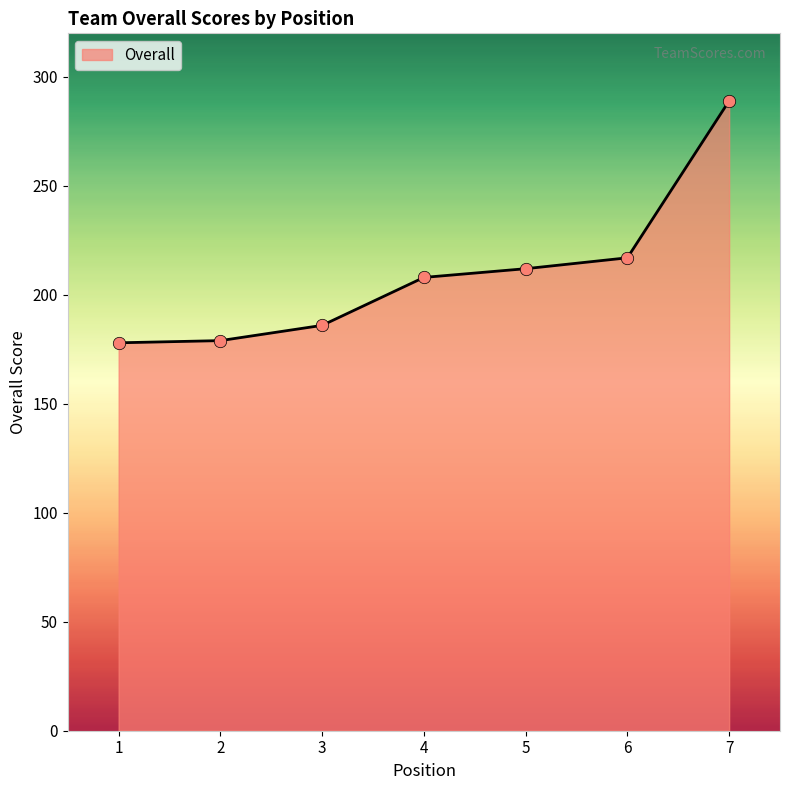

What is the change in value from 3 to 6?

+31